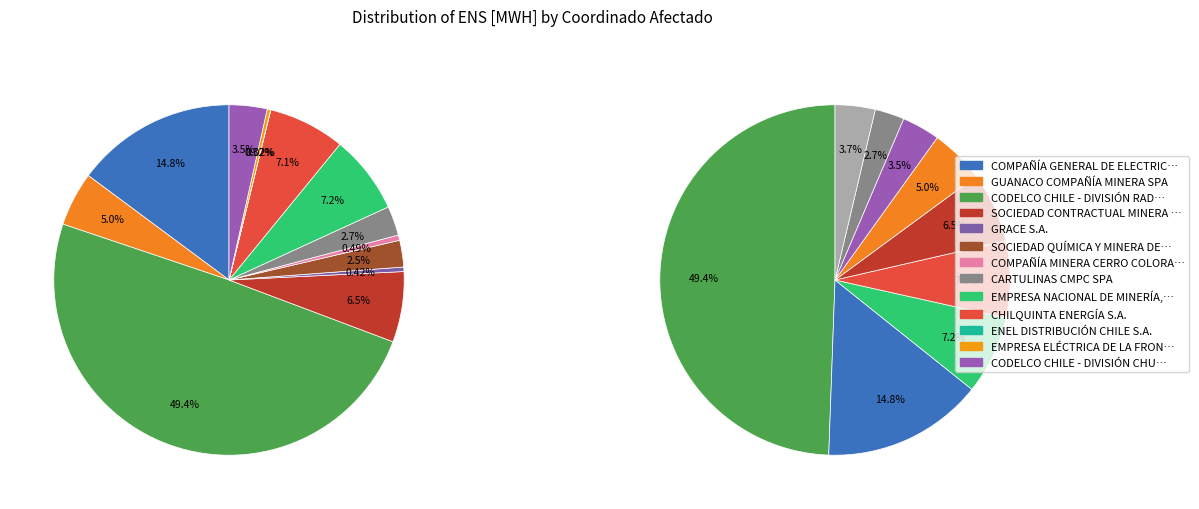

To the nearest percent, what percentage of the pie is COMPAÑÍA GENERAL DE ELECTRICIDAD S.A.?

15%